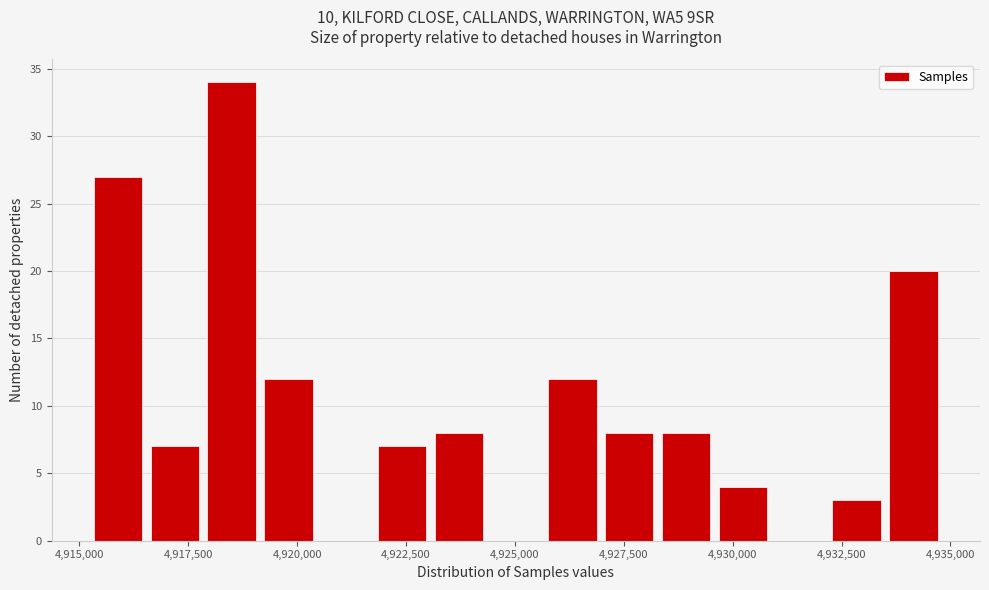

Read against the x-axis, roughly where is the centre of the tallest bar?

4918500